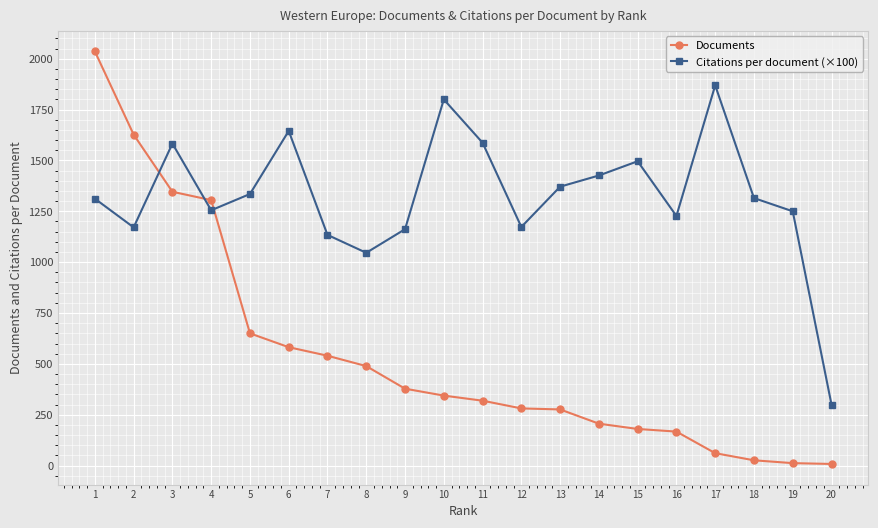

What is the difference between the Citations per document (×100) values at 1 and 8?

266.0